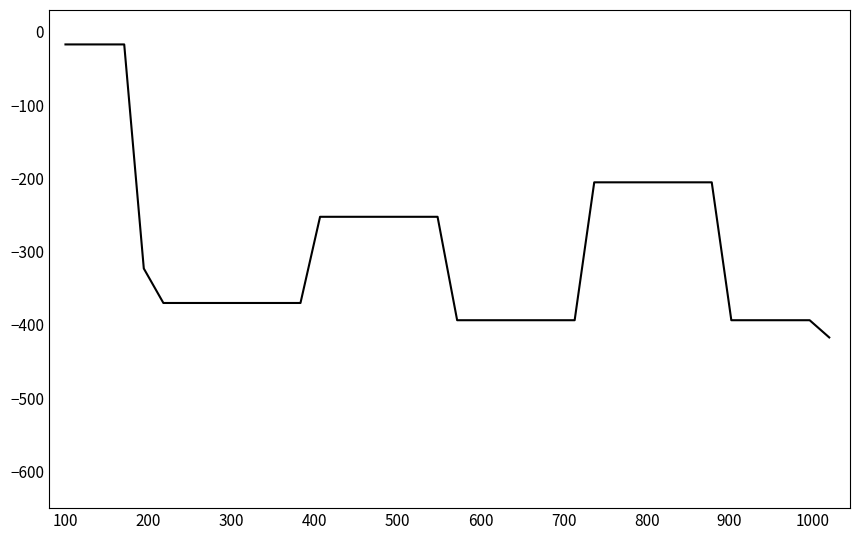

Reading left to right, list all the values displayed in this chart.

-17.0	-17.0	-17.0	-17.0	-322.9	-369.9	-369.9	-369.9	-369.9	-369.9	-369.9	-369.9	-369.9	-252.3	-252.3	-252.3	-252.3	-252.3	-252.3	-252.3	-393.5	-393.5	-393.5	-393.5	-393.5	-393.5	-393.5	-205.2	-205.2	-205.2	-205.2	-205.2	-205.2	-205.2	-393.5	-393.5	-393.5	-393.5	-393.5	-417.0